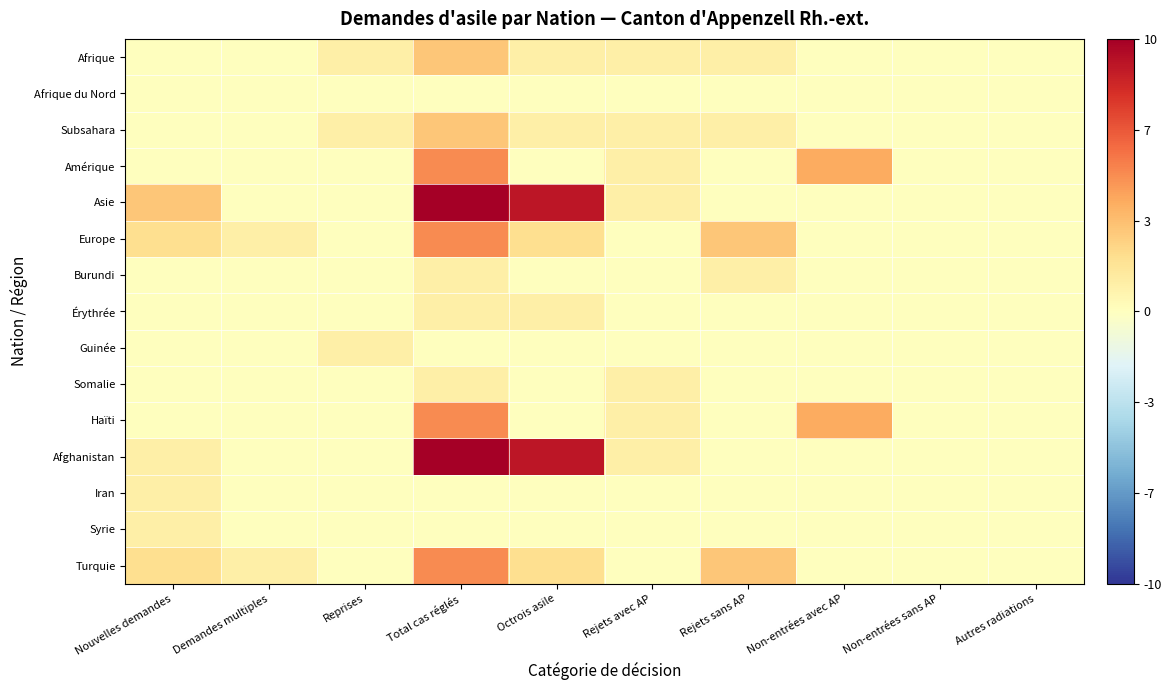

Which label corresponds to the smallest value in the chart?

Nouvelles demandes